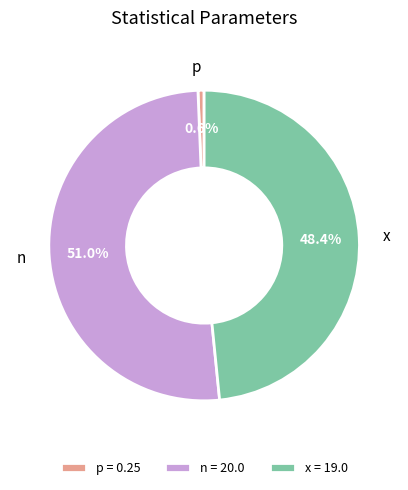

Combined, do n and x account for over 50%?

Yes